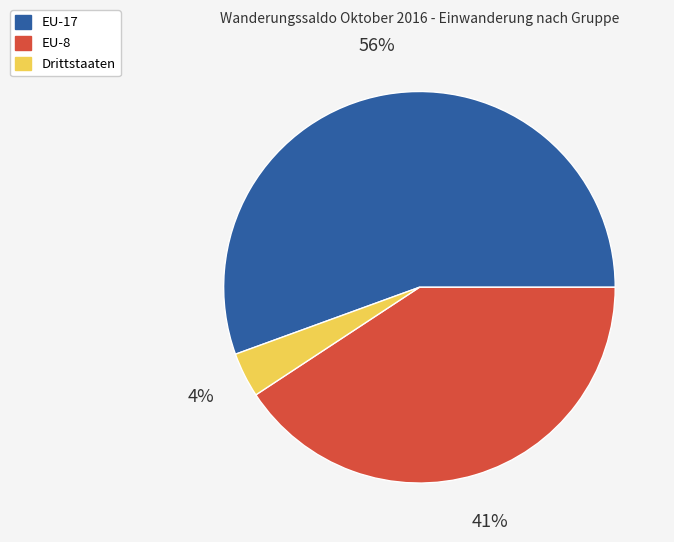

To the nearest percent, what is the average slice percentage?

33%